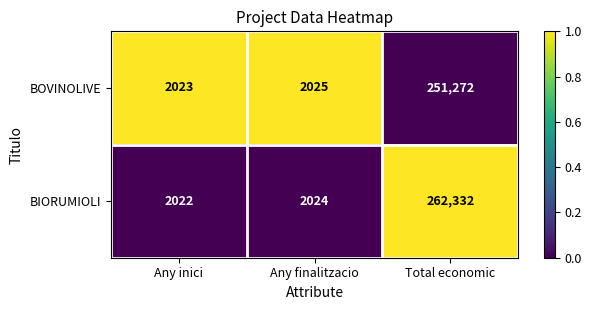

Which series has the largest total across all categories?

BIORUMIOLI